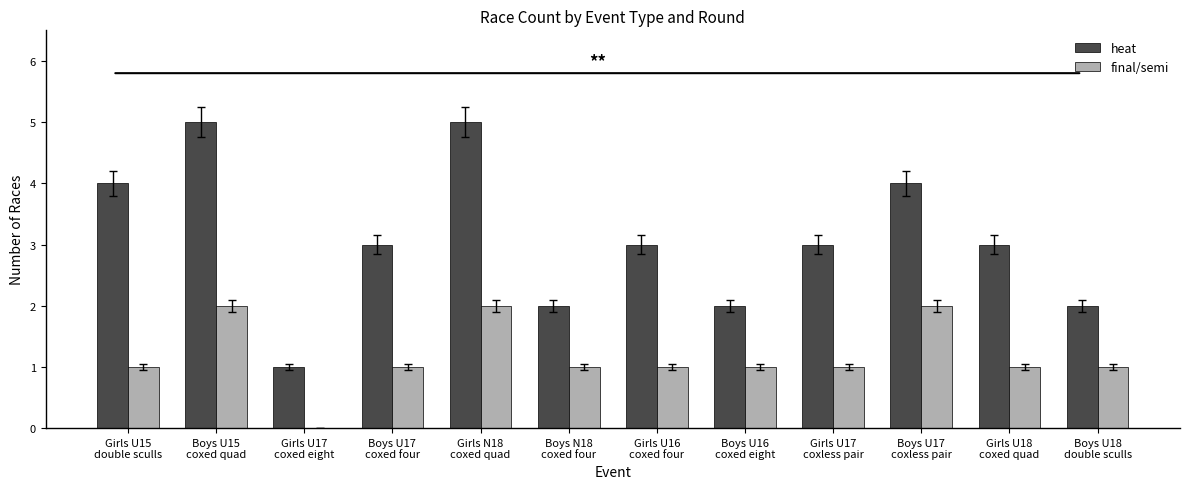

How many data points does each series have?

12